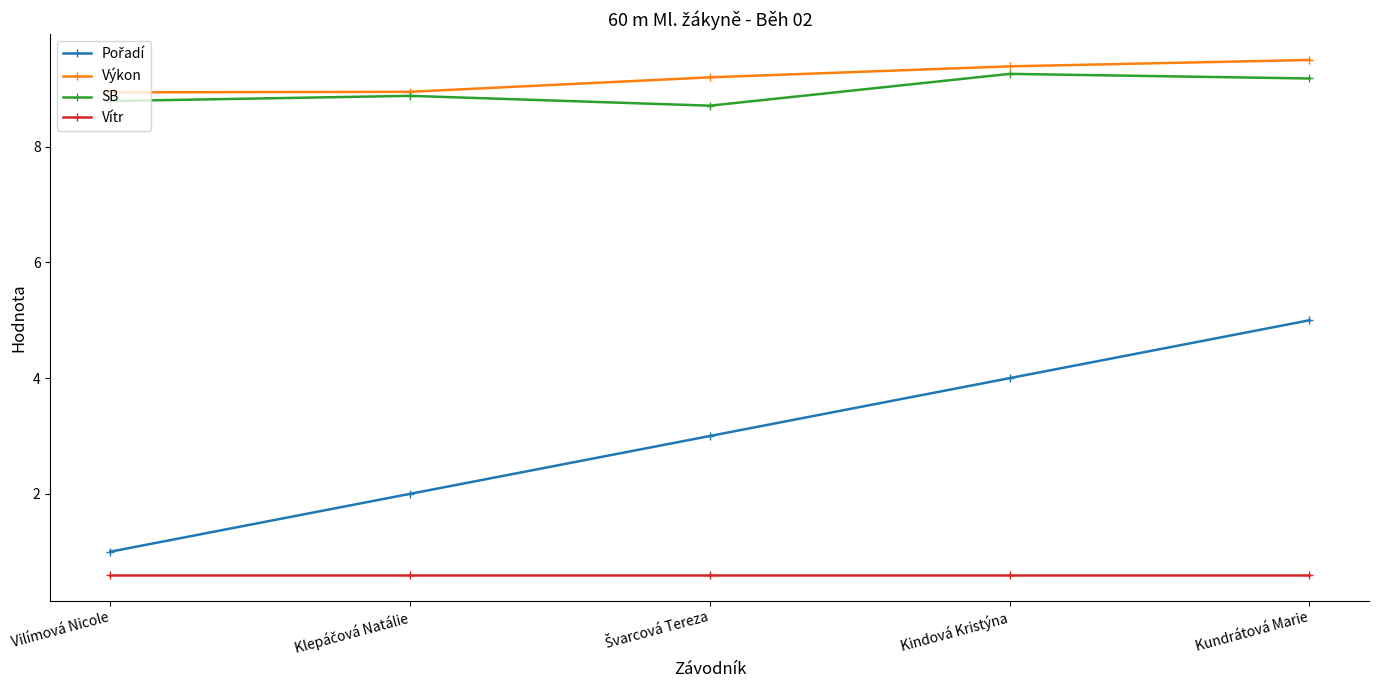

What is the difference between the highest and lowest values at Vilímová Nicole?

8.3